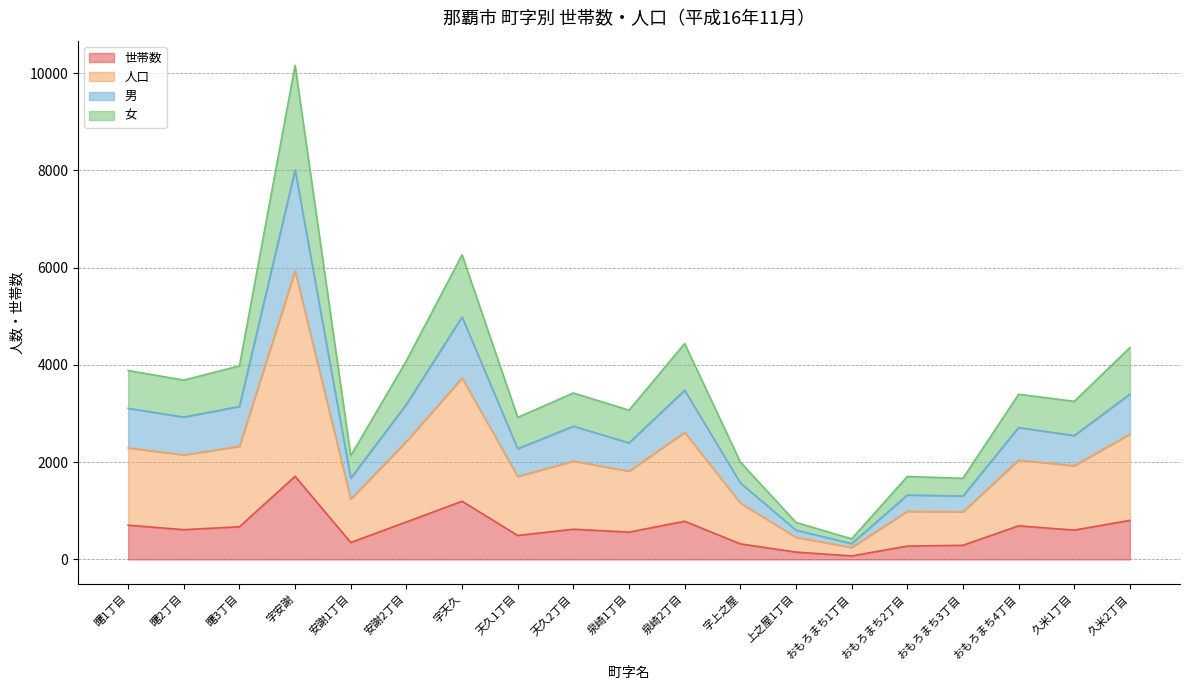

Between 字天久 and 上之屋1丁目, which is larger?

字天久